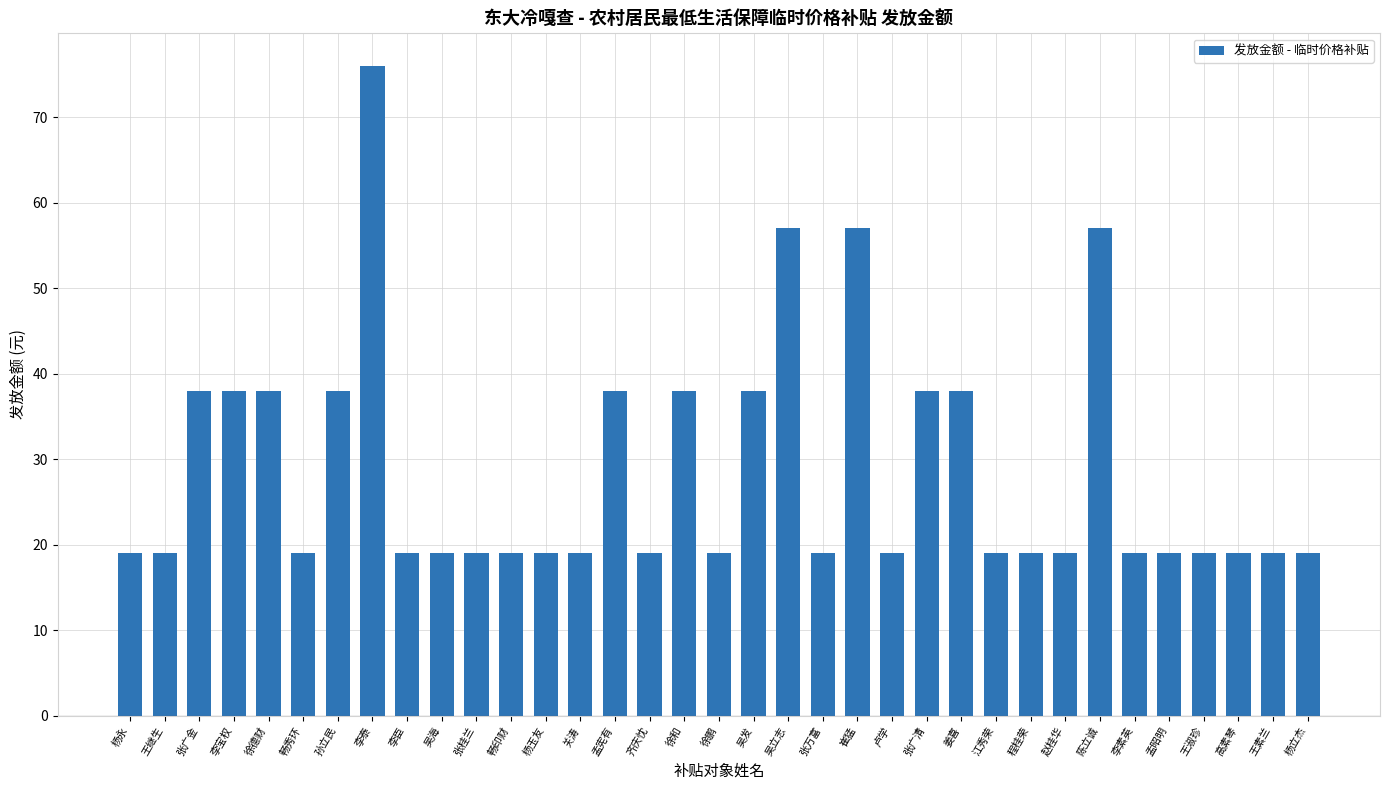

What is the minimum value shown in the chart?

19